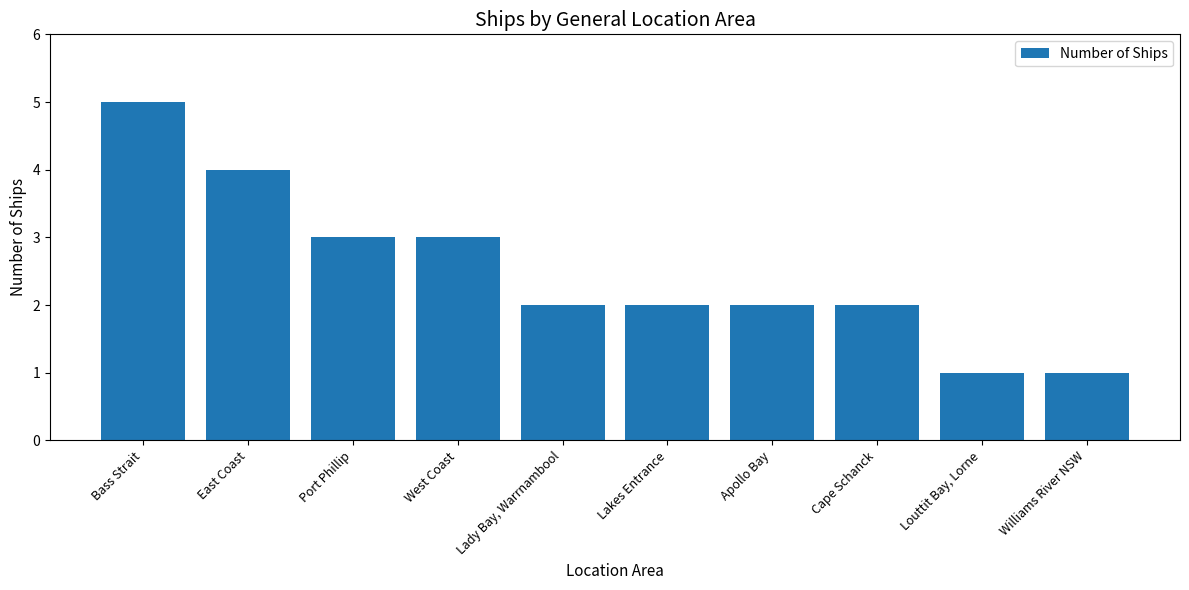

What is the smallest value displayed?

1